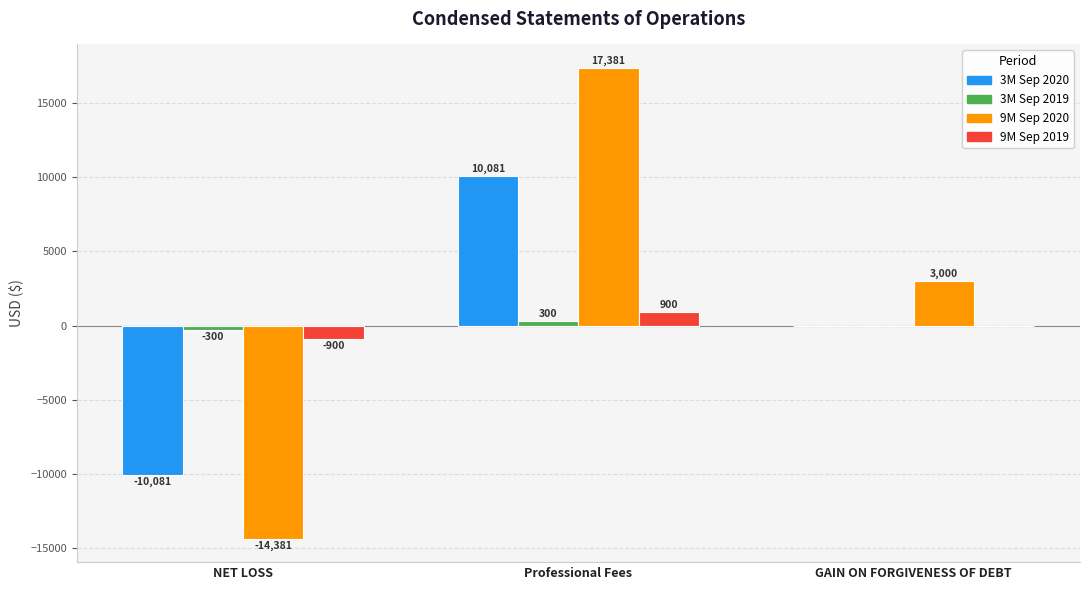

What is the approximate value of 3M Sep 2020 at NET LOSS, to the nearest 50?

-10100